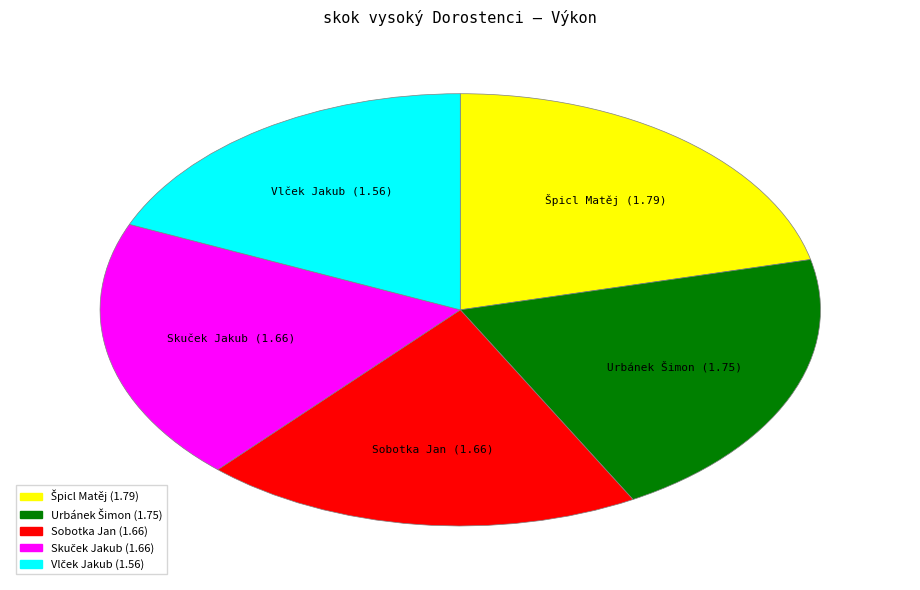

Is it true that Sobotka Jan is 12% of the pie?

False